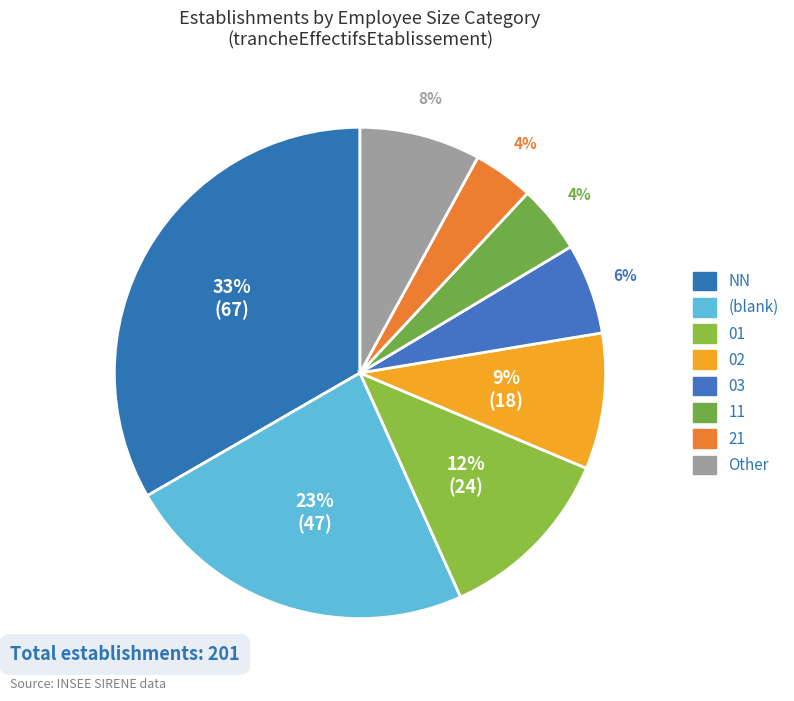

How many slices are in this pie chart?

8